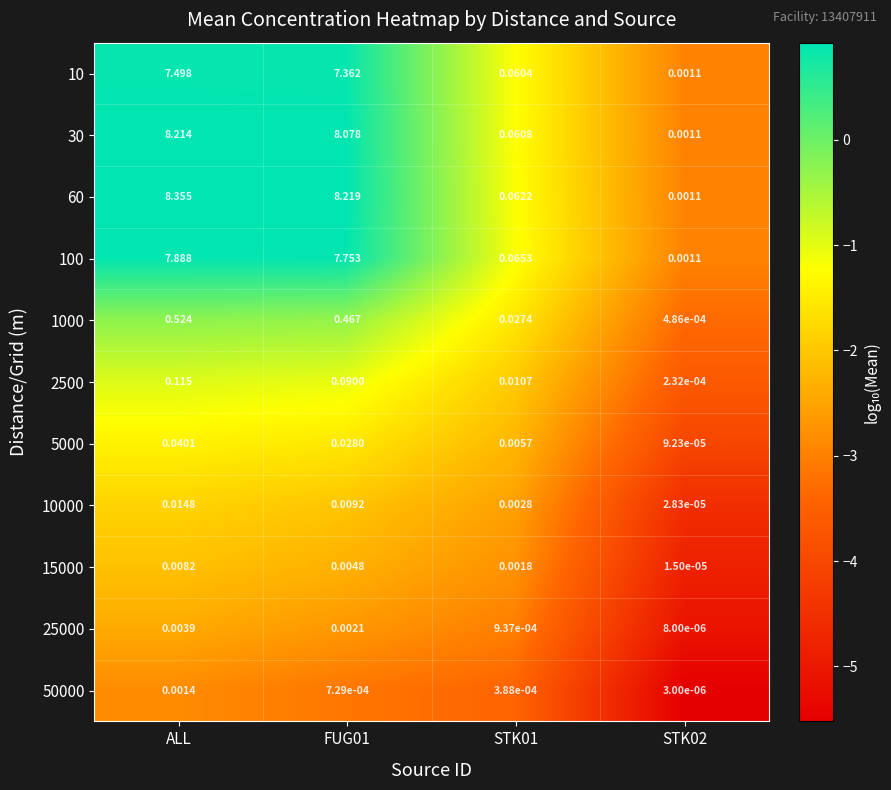

At which category is the sum across all series the highest?

ALL